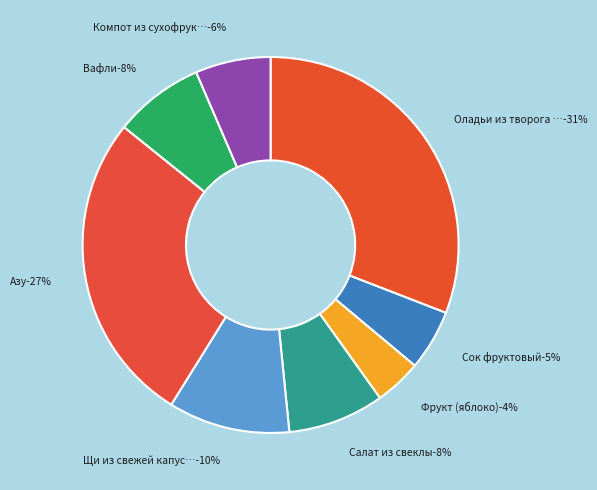

To the nearest percent, what portion does Фрукт (яблоко) represent?

4%